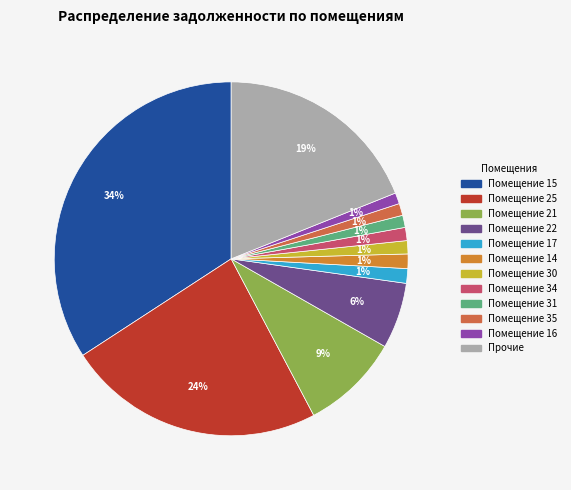

Count the number of slices in the pie.

12